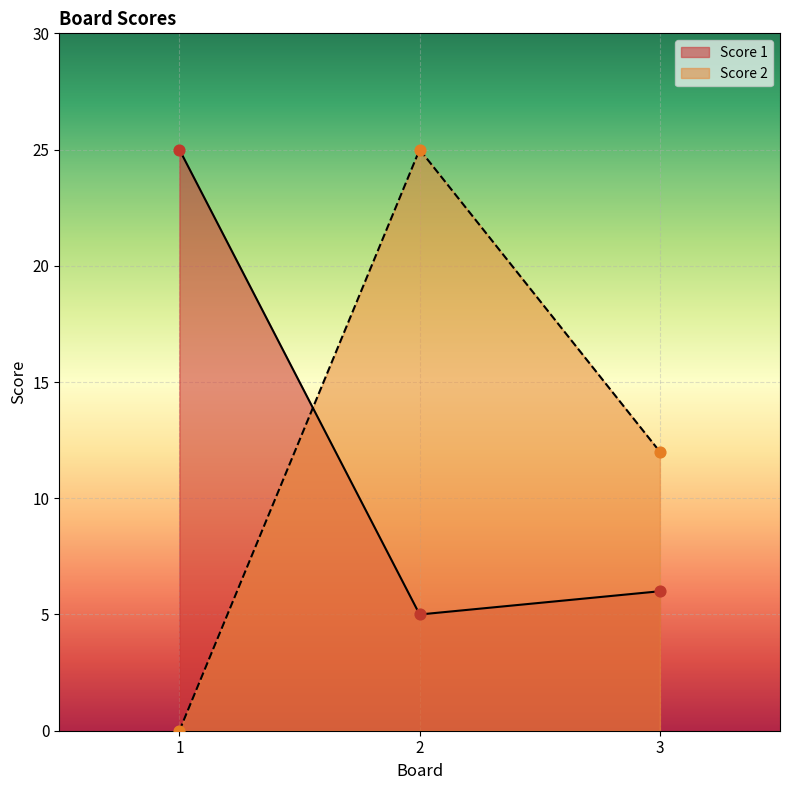

Is the value of Score 1 at 2 greater than the value of Score 2 at 1?

Yes